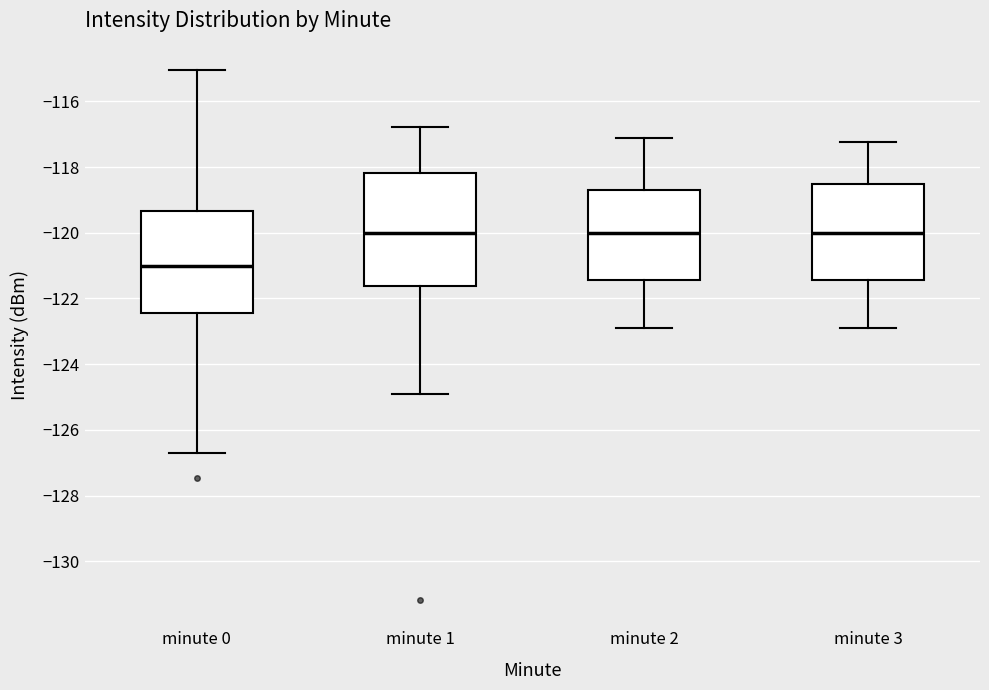

Reading left to right, read every box against the y-axis: the position of its median line, the range the box covers, and the ends of its whiskers. The values are not printed on the chart, so give them approximately, as read against the axis.

minute 0: median -121.0, box -122.4 to -119.4, whiskers -126.8 to -115.0
minute 1: median -120.0, box -121.6 to -118.2, whiskers -125.0 to -116.8
minute 2: median -120.0, box -121.4 to -118.6, whiskers -122.8 to -117.2
minute 3: median -120.0, box -121.4 to -118.6, whiskers -122.8 to -117.2